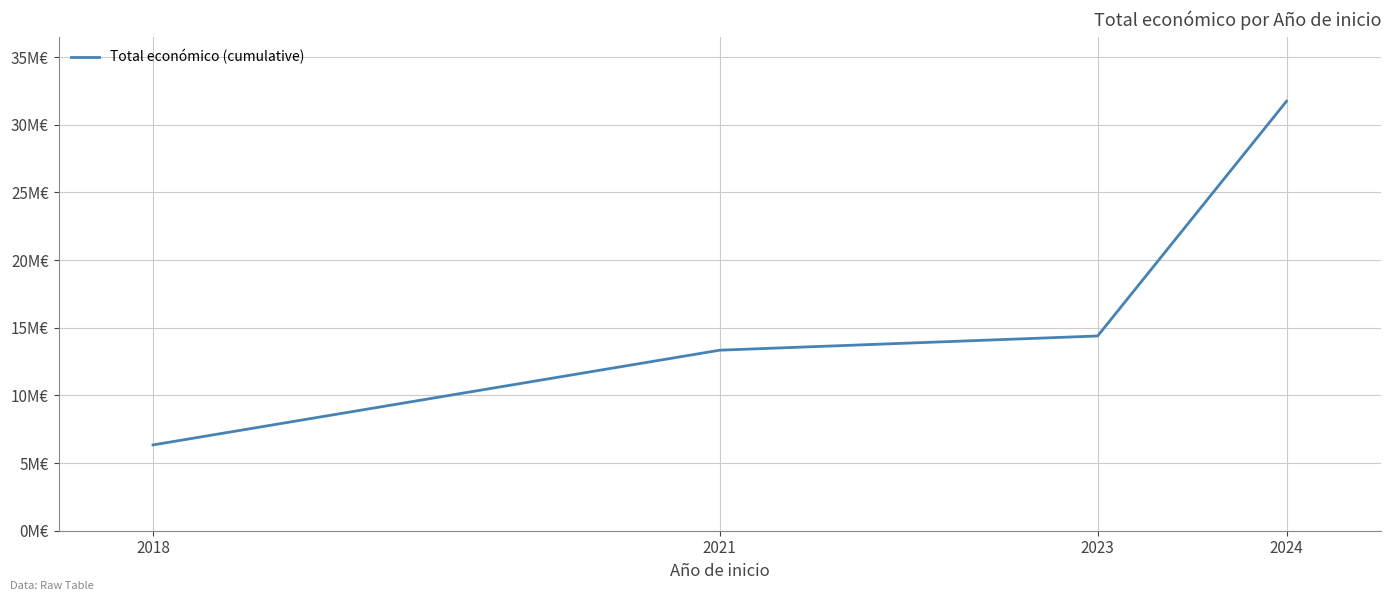

What is the difference between the maximum and minimum values?

25397918.4